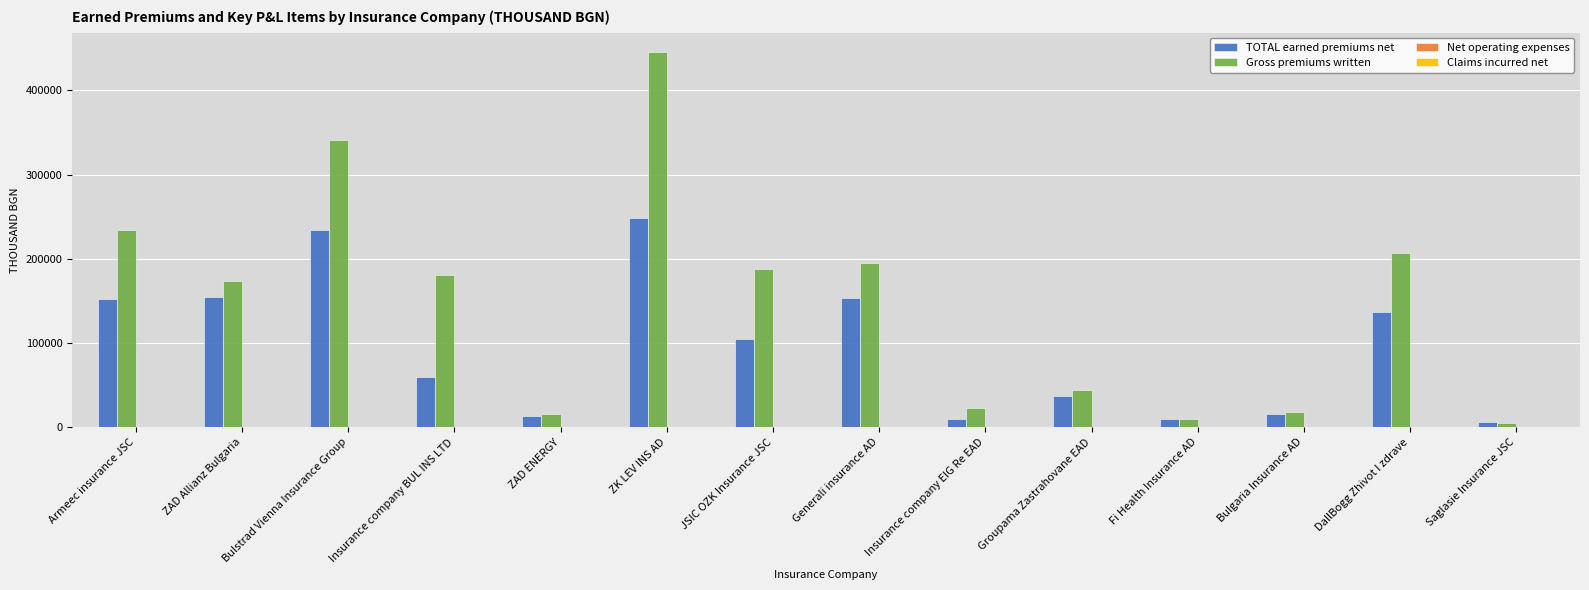

Which series has the widest spread of values?

Gross premiums written